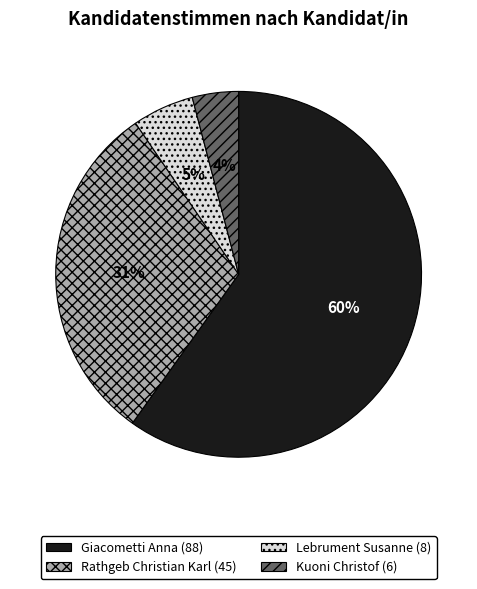

Count the number of slices in the pie.

4